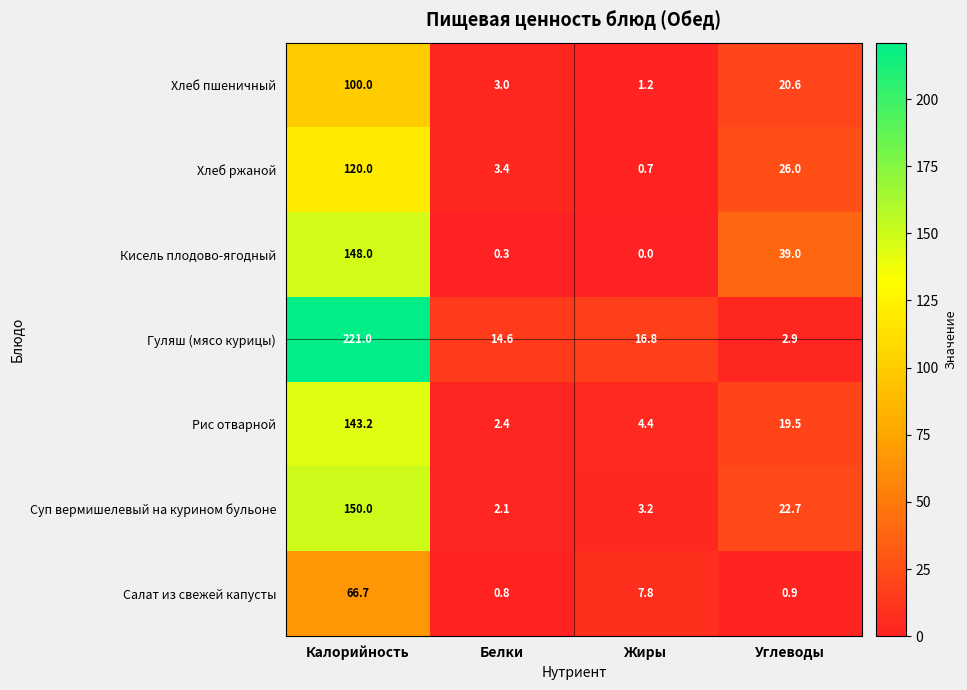

Rank the series at Жиры from lowest to highest value.

Кисель плодово-ягодный, Хлеб ржаной, Хлеб пшеничный, Суп вермишелевый на курином бульоне, Рис отварной, Салат из свежей капусты, Гуляш (мясо курицы)